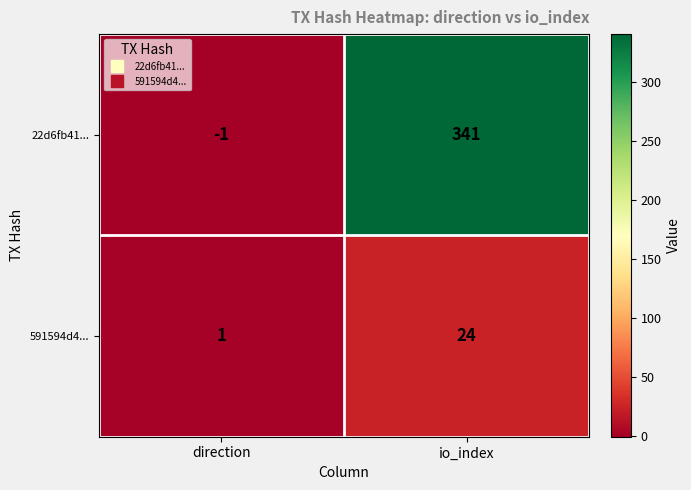

Reading left to right, what are all the values shown in this chart?

22d6fb41...: -1	341
591594d4...: 1	24